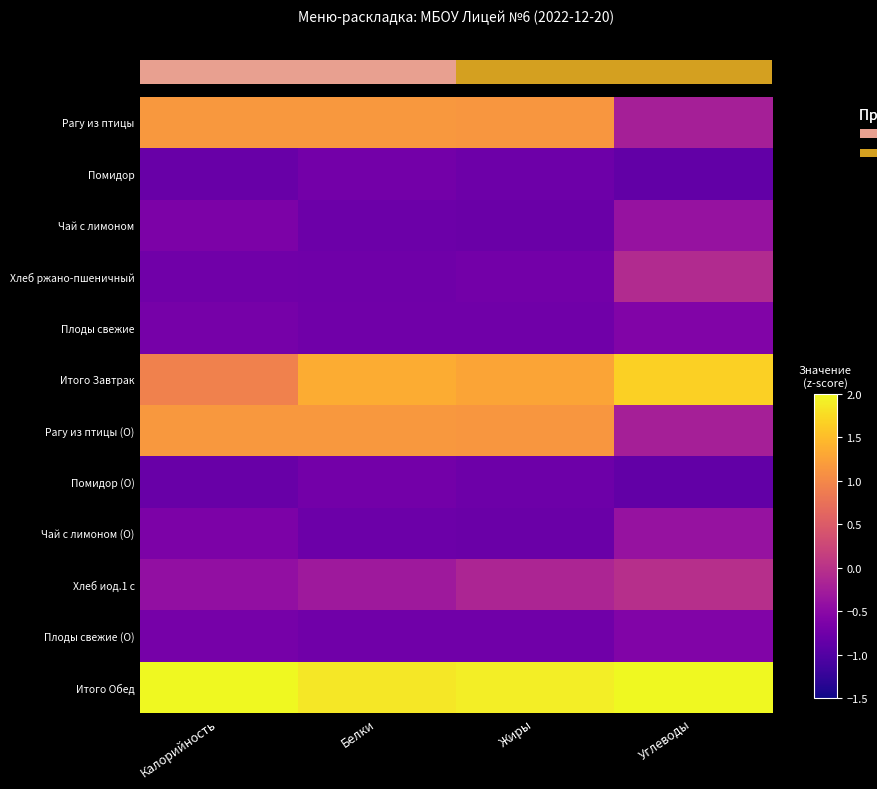

How many categories are shown in the chart?

4